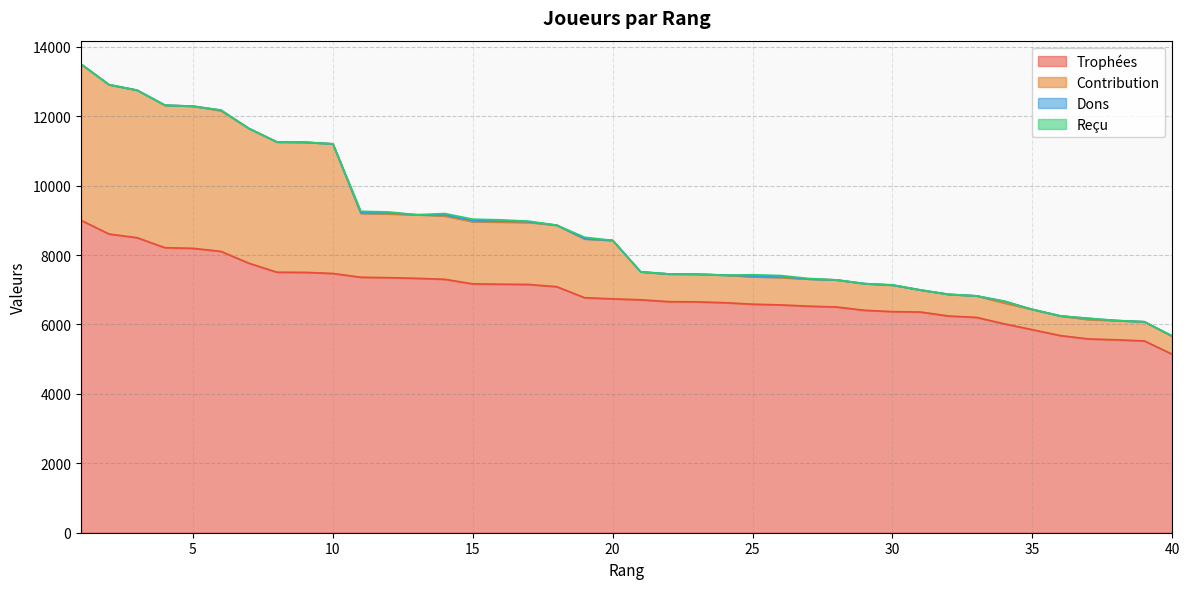

What is the minimum value for Trophées?

5141